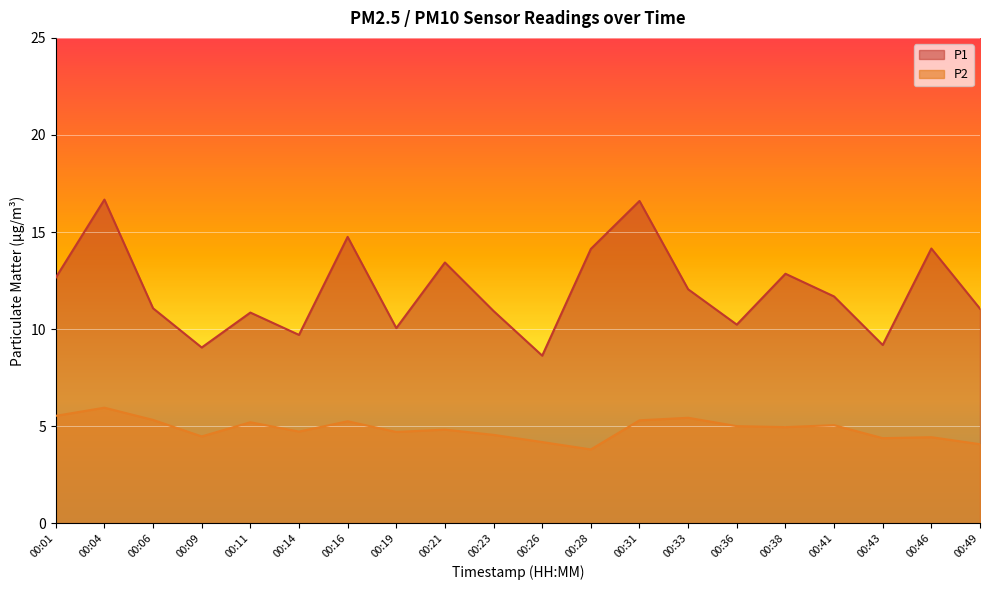

How many data points in P2 are above 4?

19